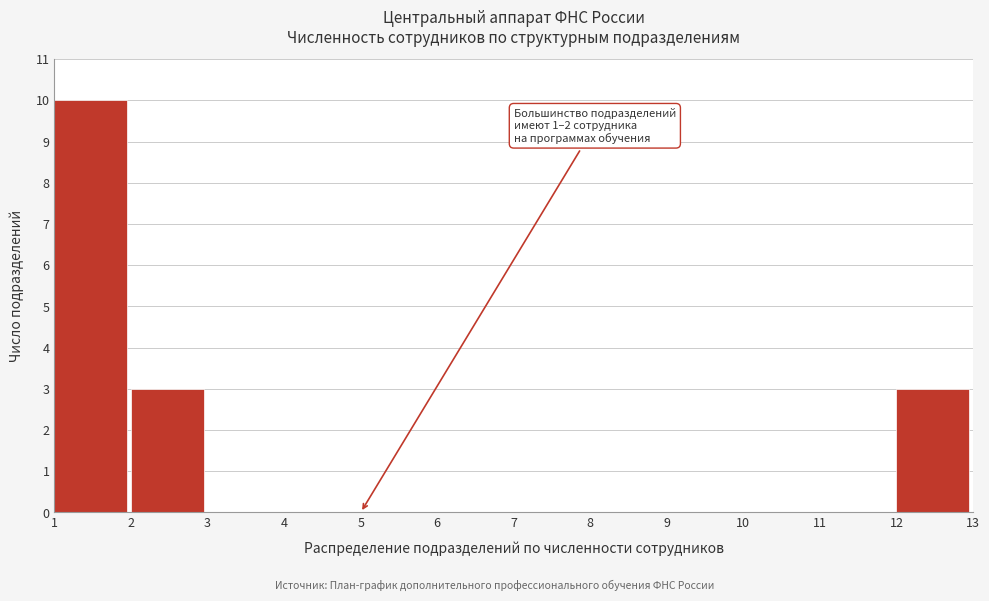

Over which range of the x-axis is the bar tallest?

1 to 2